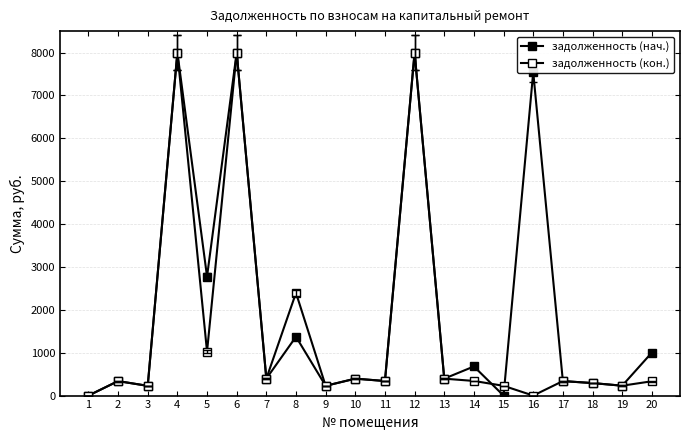

List the labels in order of задолженность (кон.) value, largest first.

4, 6, 12, 8, 5, 7, 10, 13, 14, 11, 17, 2, 20, 18, 19, 9, 15, 3, 1, 16